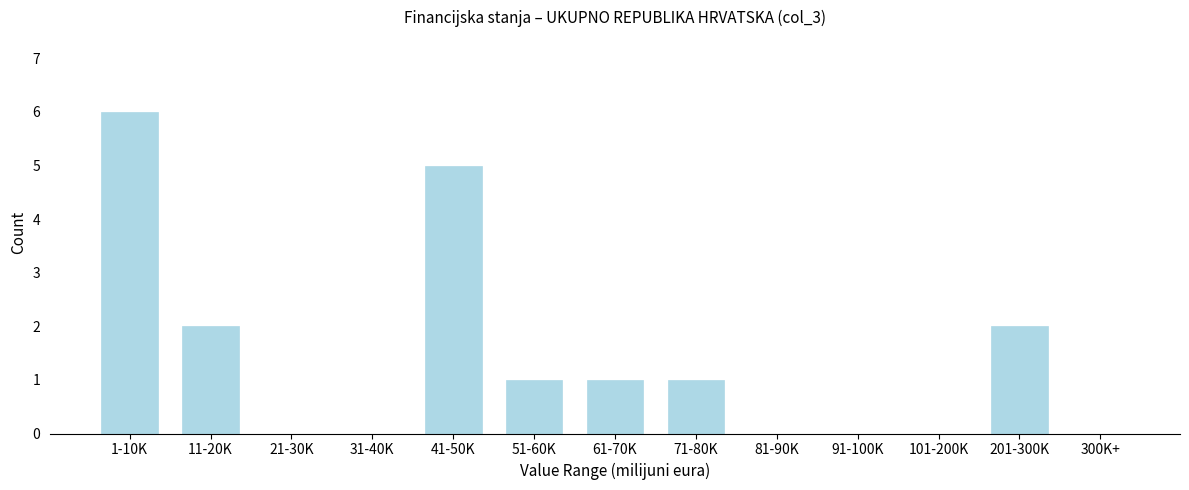

Reading left to right, extract all data points from this chart.

1-10K=6	11-20K=2	21-30K=0	31-40K=0	41-50K=5	51-60K=1	61-70K=1	71-80K=1	81-90K=0	91-100K=0	101-200K=0	201-300K=2	300K+=0